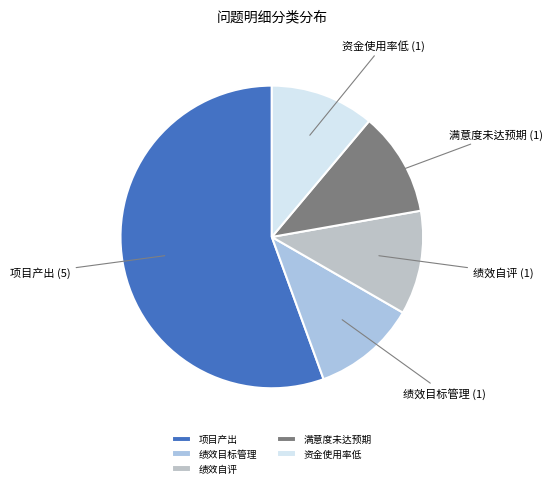

True or false: 绩效目标管理 accounts for 22% of the total.

False